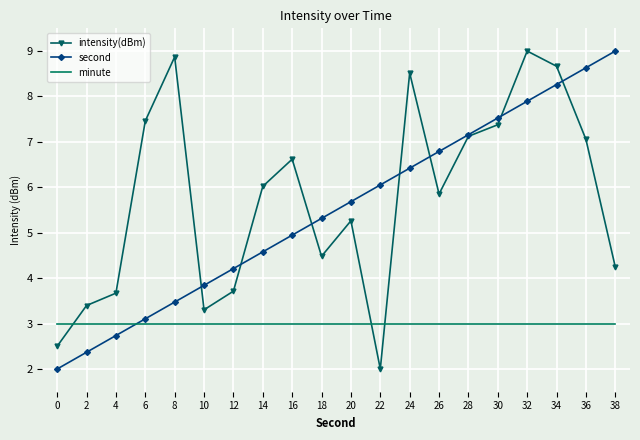

What value does the intensity(dBm) series have at 20?

5.3